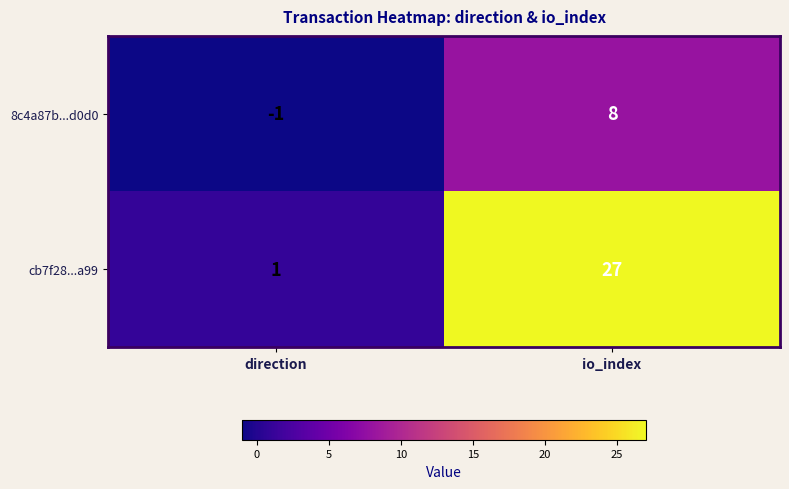

Between direction and io_index, which series saw the biggest shift?

cb7f28...a99